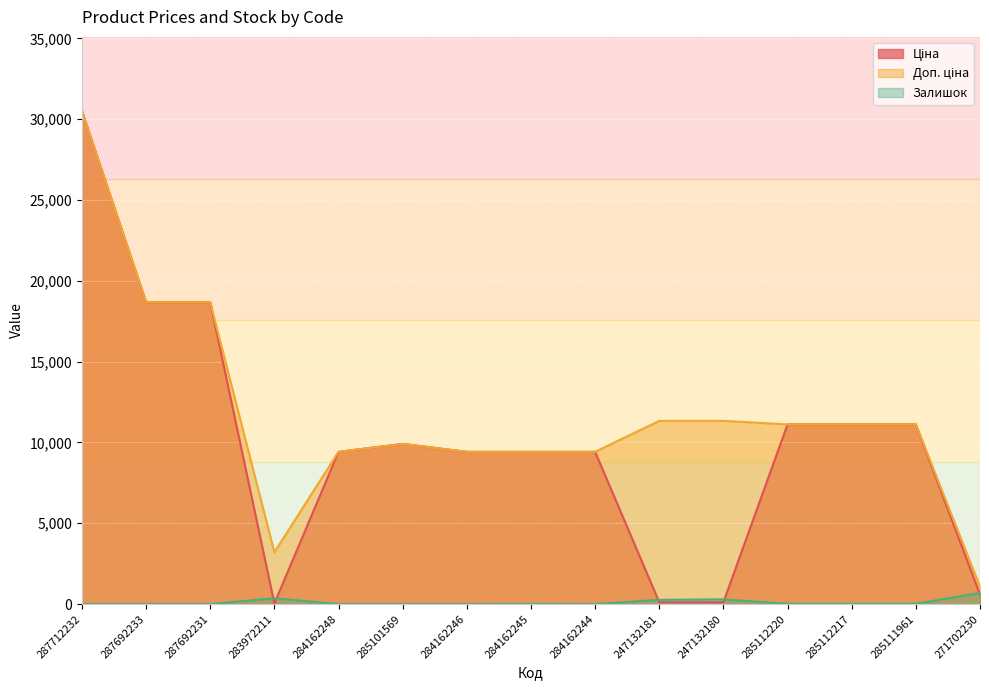

What position from the left is 247132180?

11